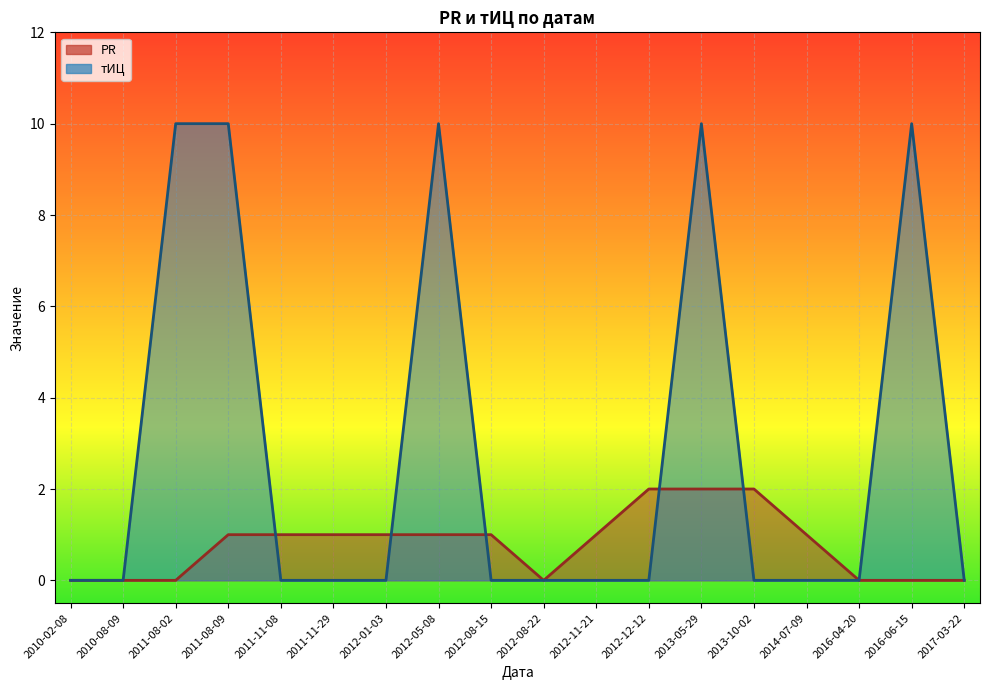

At which label does PR first exceed 1?

2012-12-12